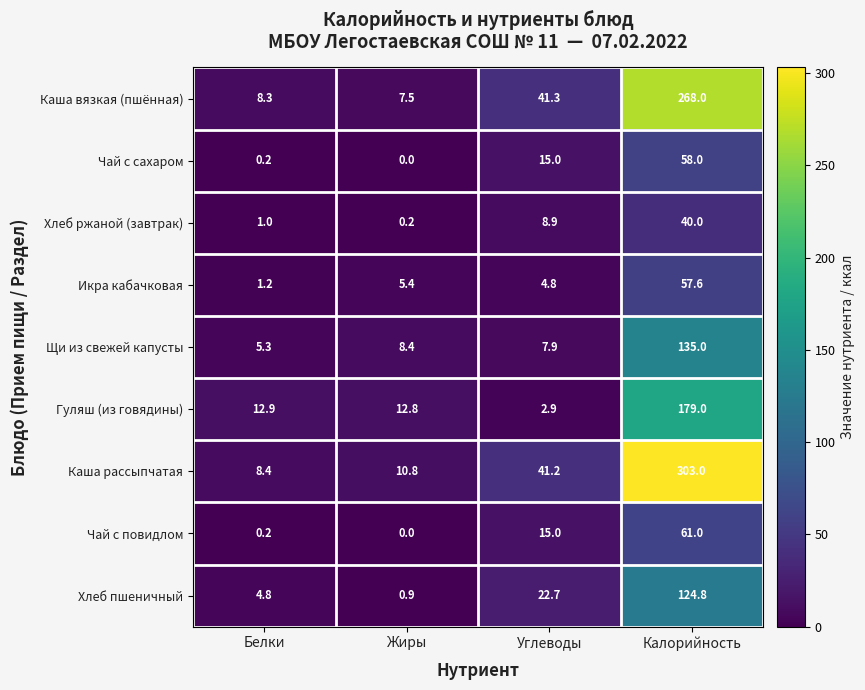

Which series changed the most between Белки and Углеводы?

Каша вязкая (пшённая)